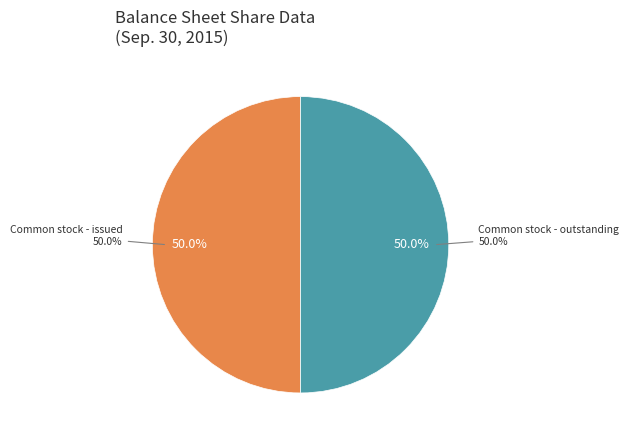

Combined, do Common stock - outstanding and Convertible preferred stock - outstanding account for over 50%?

No